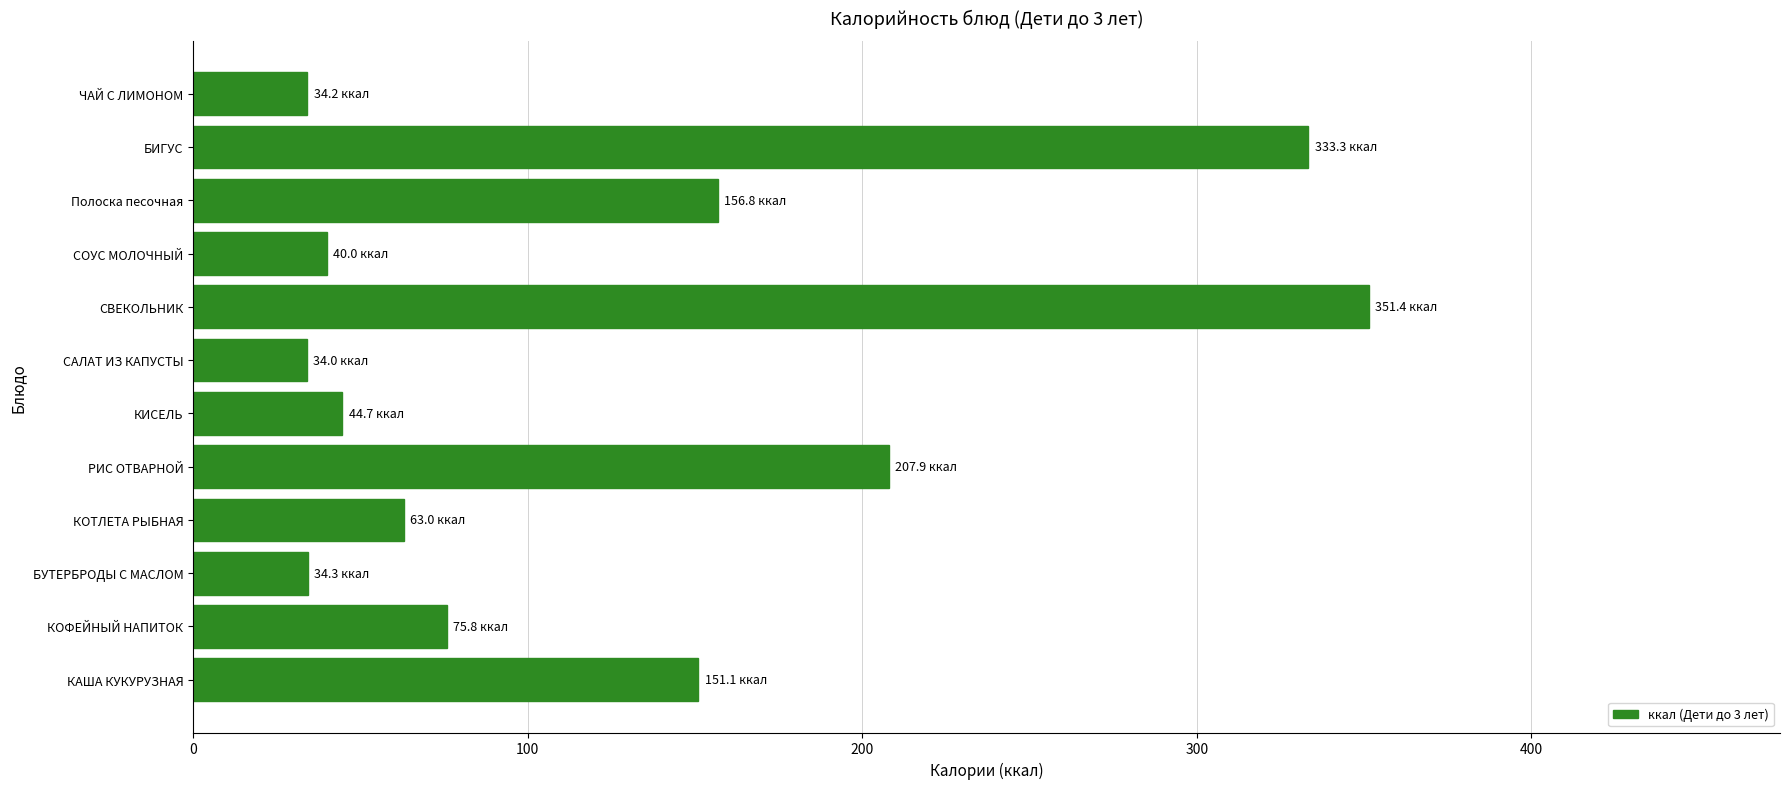

The value at Полоска песочная is 156.8. True or false?

True